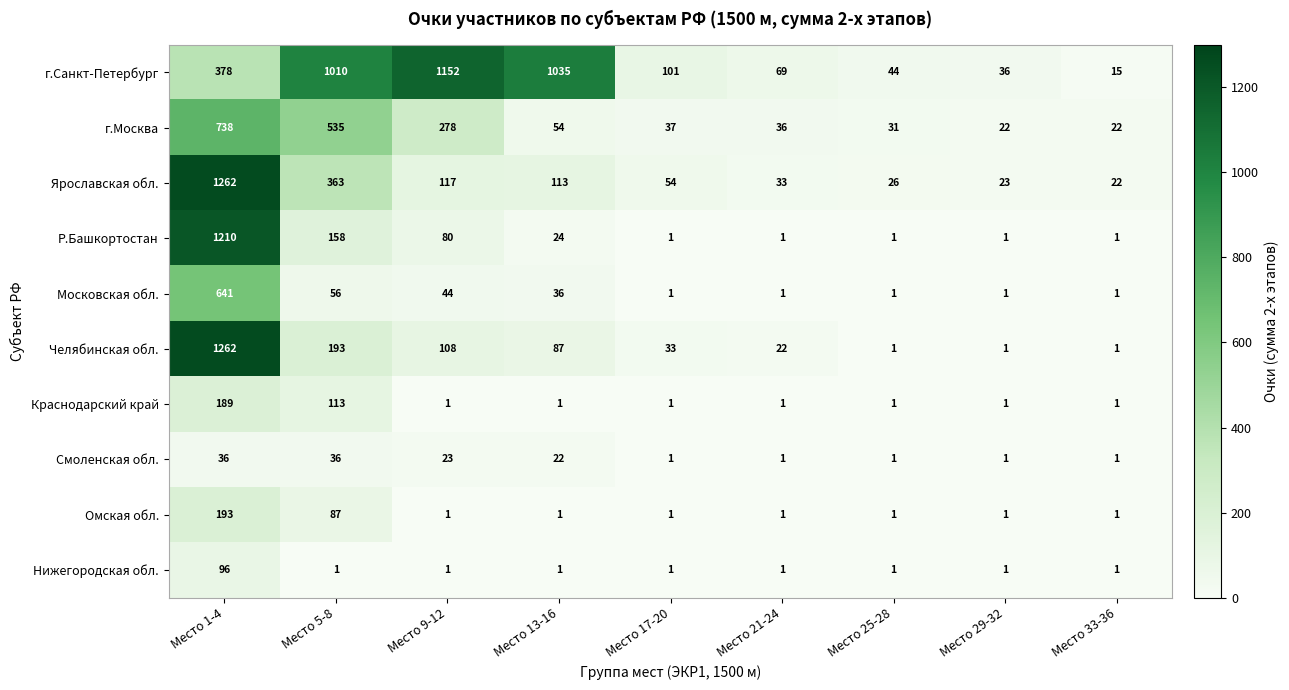

What is the spread (max minus min) of values at Место 1-4?

1226